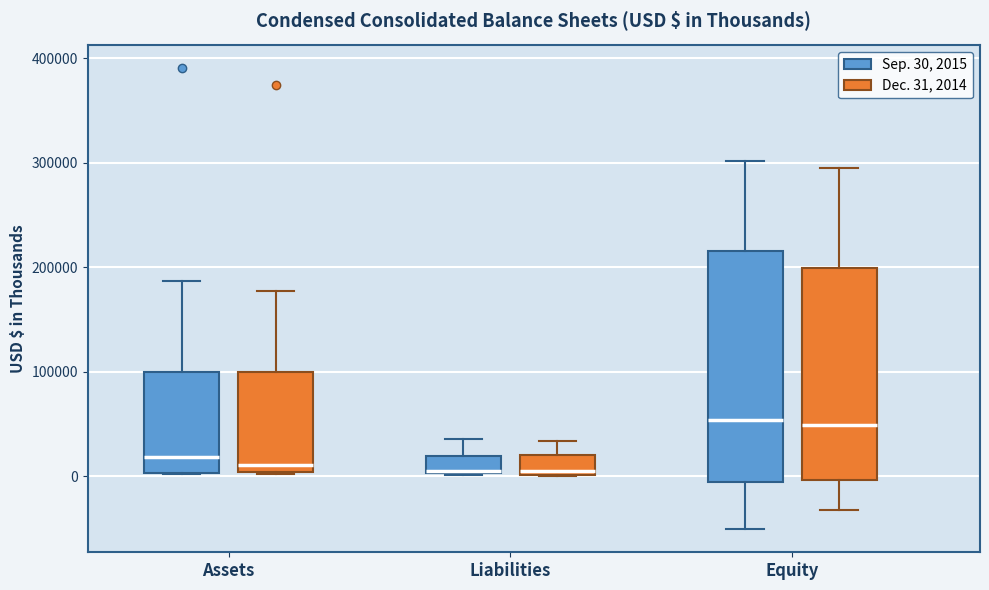

Comparing the boxes themselves (not the whiskers), which one is the tallest?

Equity (Sep. 30, 2015)